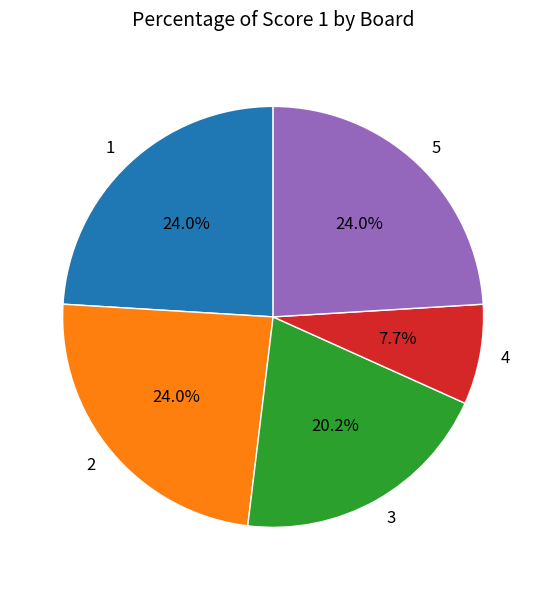

Is there a majority slice in this chart?

No